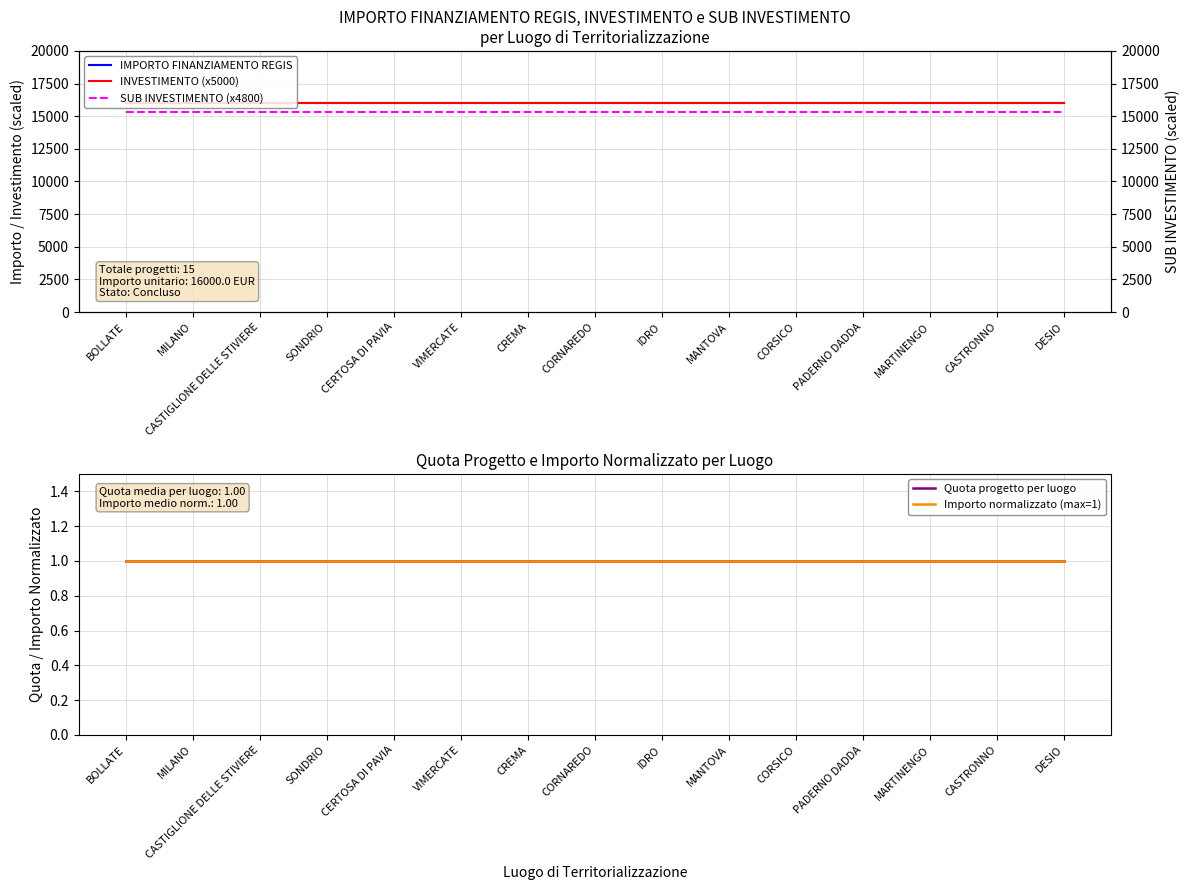

Which series has the widest spread of values?

IMPORTO FINANZIAMENTO REGIS